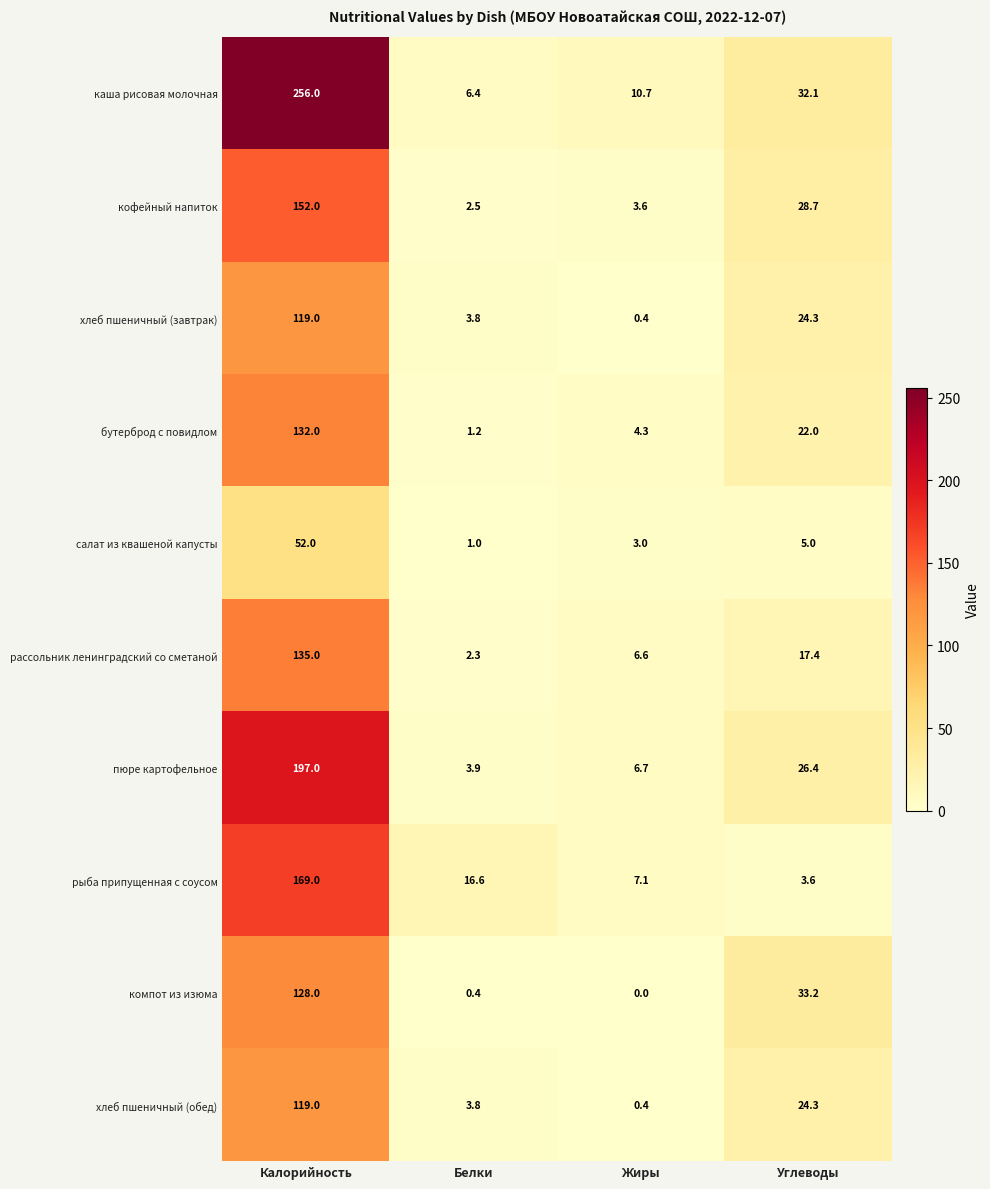

What value does the салат из квашеной капусты series have at Белки?

1.0